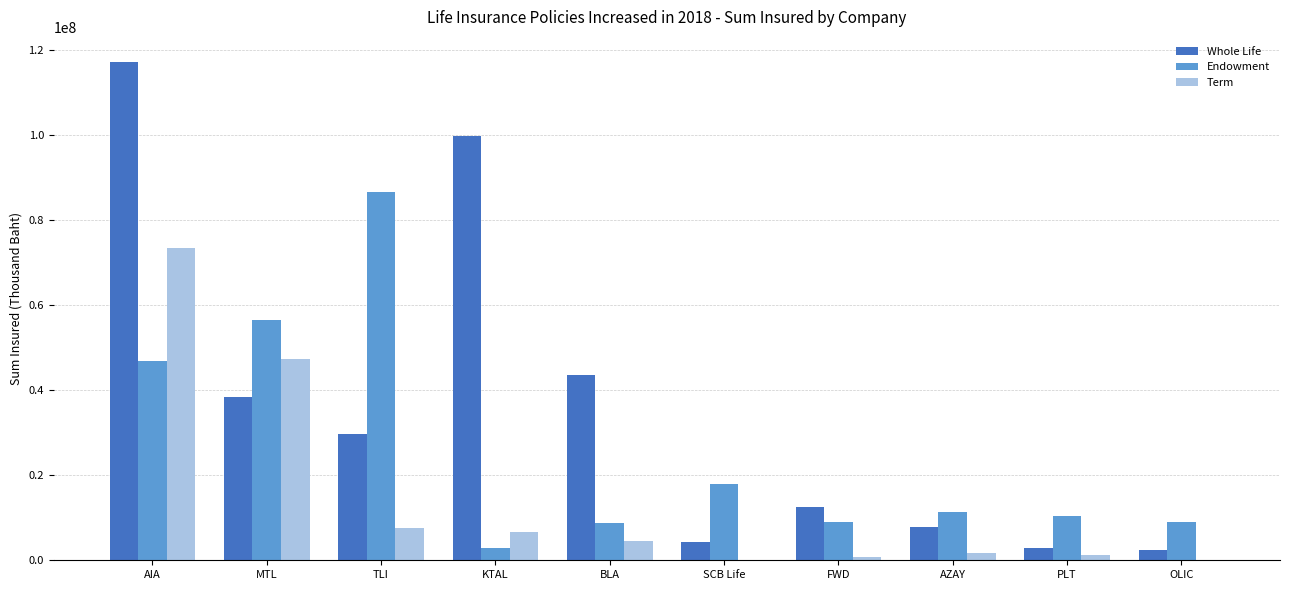

Which series has the largest total across all categories?

Whole Life